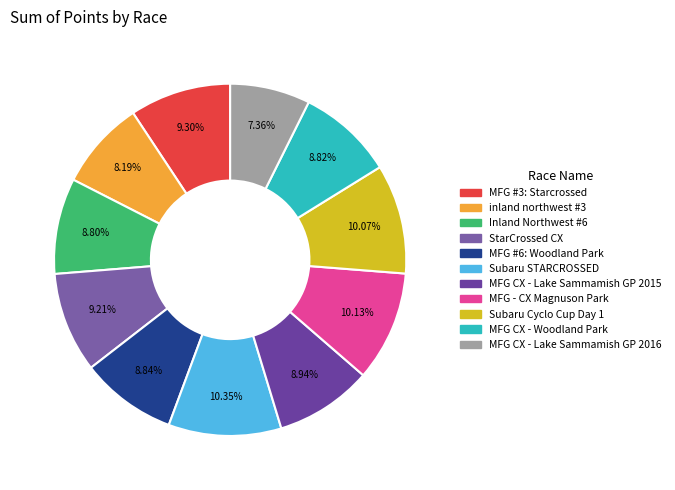

How many segments does this pie chart have?

11